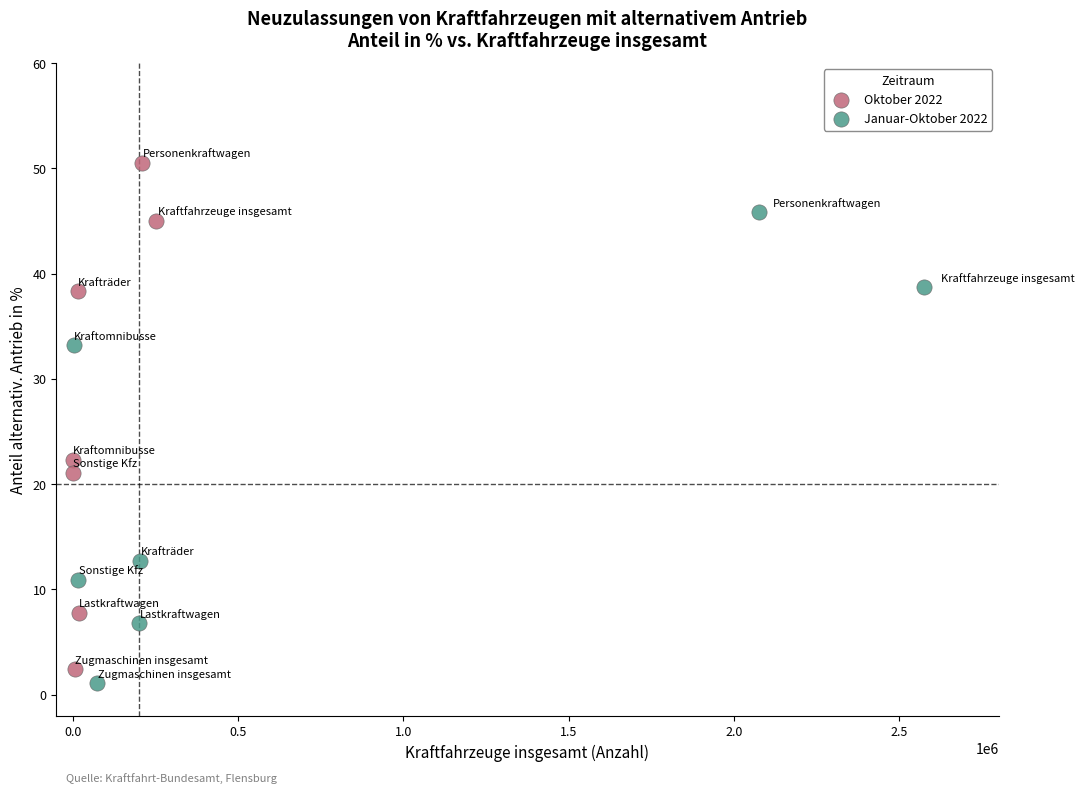

Which series has the largest Y range (max minus min)?

Oktober 2022